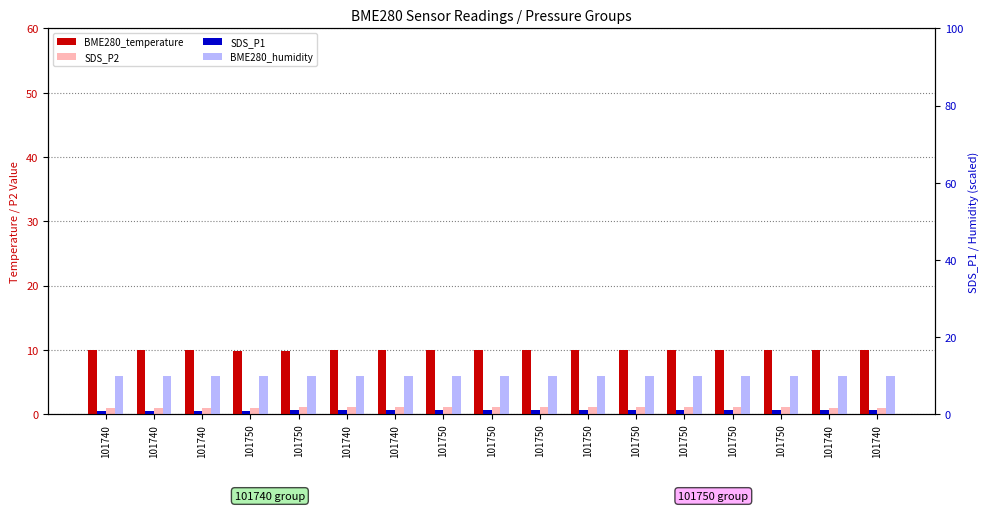

Reading left to right, extract all data points from this chart.

BME280_temperature: 101740=10.0	101740=10.0	101740=10.0	101750=9.9	101750=9.9	101740=10.0	101740=10.0	101750=10.0	101750=10.0	101750=10.0	101750=10.0	101750=10.0	101750=10.0	101750=10.0	101750=10.0	101740=10.0	101740=10.0
SDS_P2: 101740=0.9	101740=0.9	101740=0.9	101750=0.9	101750=1.1	101740=1.1	101740=1.1	101750=1.1	101750=1.1	101750=1.1	101750=1.1	101750=1.1	101750=1.1	101750=1.1	101750=1.1	101740=1.0	101740=1.0
SDS_P1: 101740=0.9	101740=0.9	101740=0.9	101750=0.9	101750=1.1	101740=1.1	101740=1.1	101750=1.1	101750=1.1	101750=1.1	101750=1.1	101750=1.1	101750=1.1	101750=1.1	101750=1.1	101740=1.0	101740=1.0
BME280_humidity: 101740=10.0	101740=10.0	101740=10.0	101750=10.0	101750=10.0	101740=10.0	101740=10.0	101750=10.0	101750=10.0	101750=10.0	101750=10.0	101750=10.0	101750=10.0	101750=10.0	101750=10.0	101740=10.0	101740=10.0